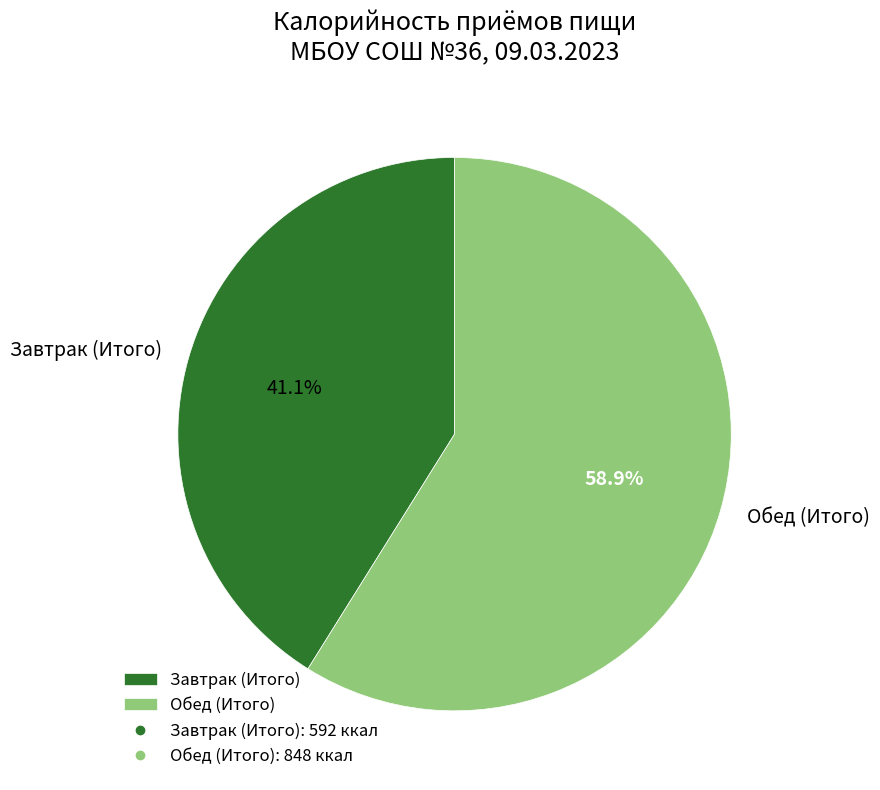

What percentage is the Завтрак (Итого) slice, to the nearest percent?

41%